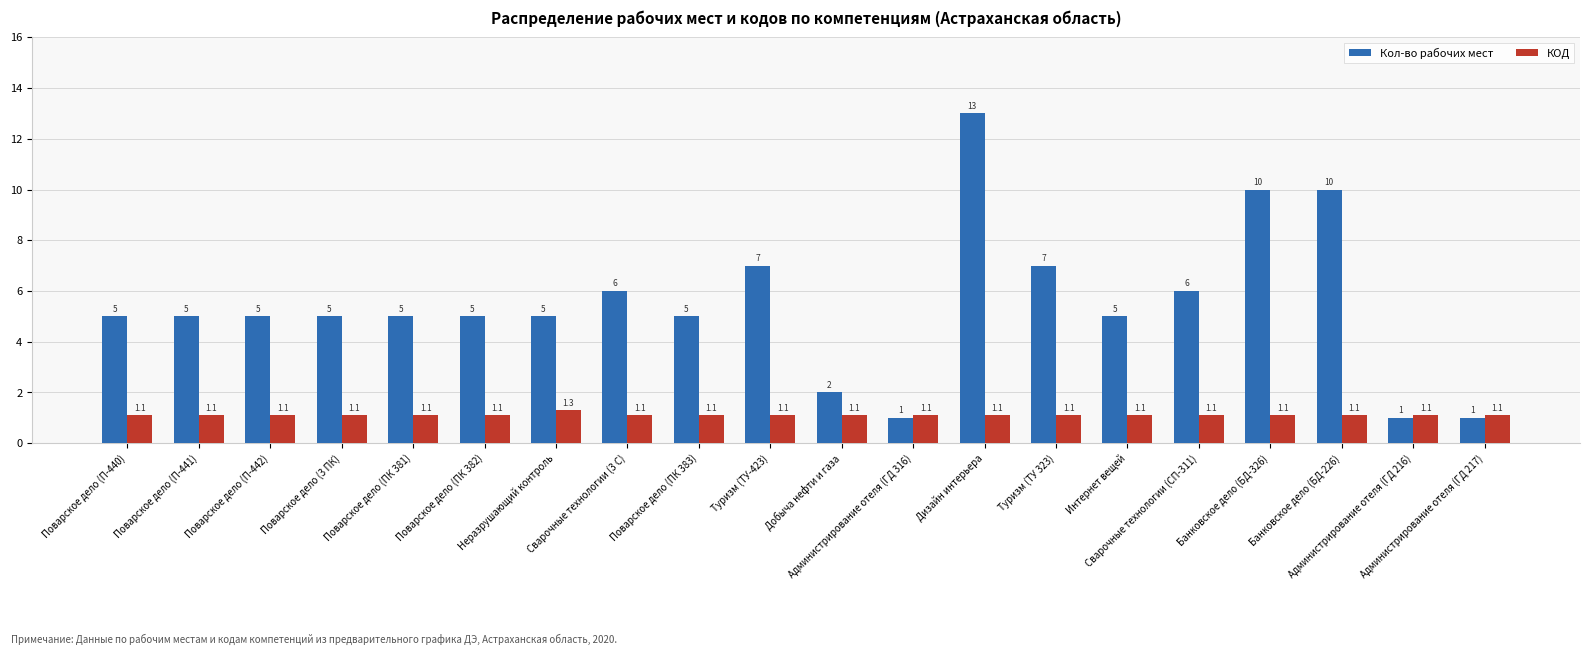

Reading left to right, list all the values displayed in this chart.

Кол-во рабочих мест: Поварское дело (П-440)=5.0	Поварское дело (П-441)=5.0	Поварское дело (П-442)=5.0	Поварское дело (3 ПК)=5.0	Поварское дело (ПК 381)=5.0	Поварское дело (ПК 382)=5.0	Неразрушающий контроль=5.0	Сварочные технологии (3 С)=6.0	Поварское дело (ПК 383)=5.0	Туризм (ТУ-423)=7.0	Добыча нефти и газа=2.0	Администрирование отеля (ГД 316)=1.0	Дизайн интерьера=13.0	Туризм (ТУ 323)=7.0	Интернет вещей=5.0	Сварочные технологии (СП-311)=6.0	Банковское дело (БД-326)=10.0	Банковское дело (БД-226)=10.0	Администрирование отеля (ГД 216)=1.0	Администрирование отеля (ГД 217)=1.0
КОД: Поварское дело (П-440)=1.1	Поварское дело (П-441)=1.1	Поварское дело (П-442)=1.1	Поварское дело (3 ПК)=1.1	Поварское дело (ПК 381)=1.1	Поварское дело (ПК 382)=1.1	Неразрушающий контроль=1.3	Сварочные технологии (3 С)=1.1	Поварское дело (ПК 383)=1.1	Туризм (ТУ-423)=1.1	Добыча нефти и газа=1.1	Администрирование отеля (ГД 316)=1.1	Дизайн интерьера=1.1	Туризм (ТУ 323)=1.1	Интернет вещей=1.1	Сварочные технологии (СП-311)=1.1	Банковское дело (БД-326)=1.1	Банковское дело (БД-226)=1.1	Администрирование отеля (ГД 216)=1.1	Администрирование отеля (ГД 217)=1.1